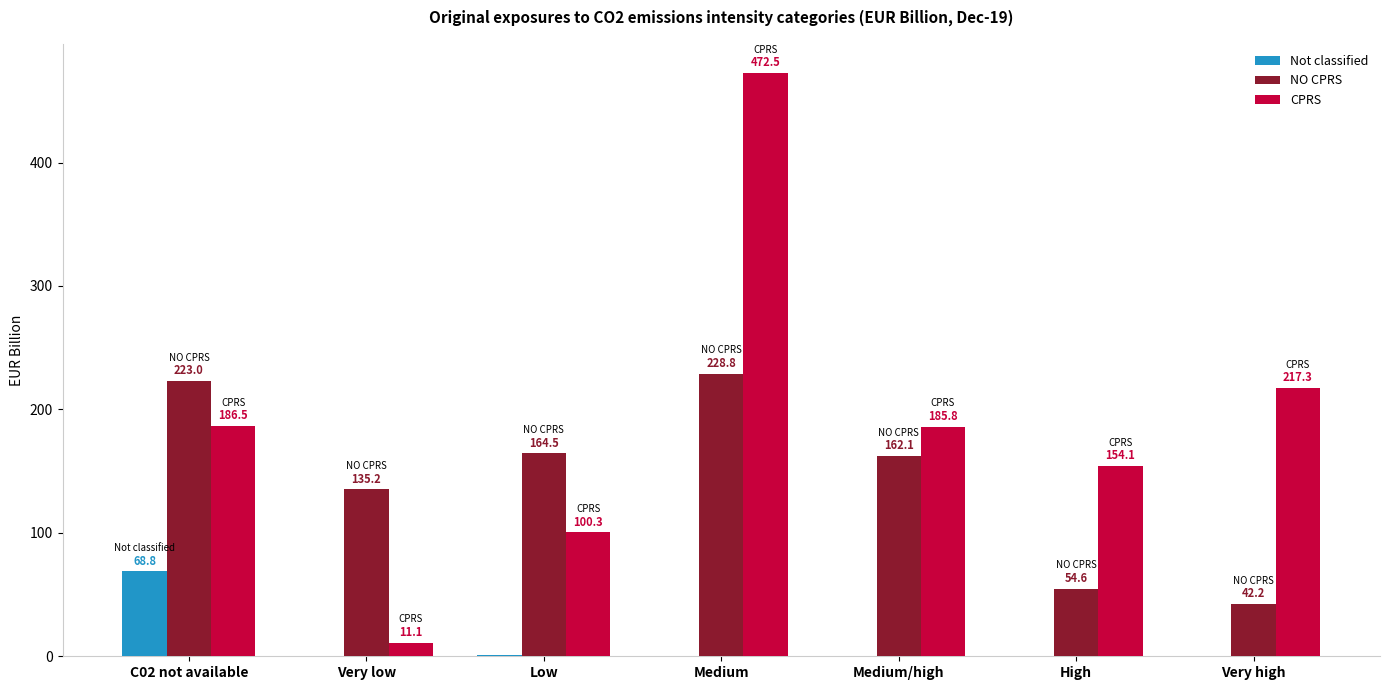

Are the bars horizontal?

No